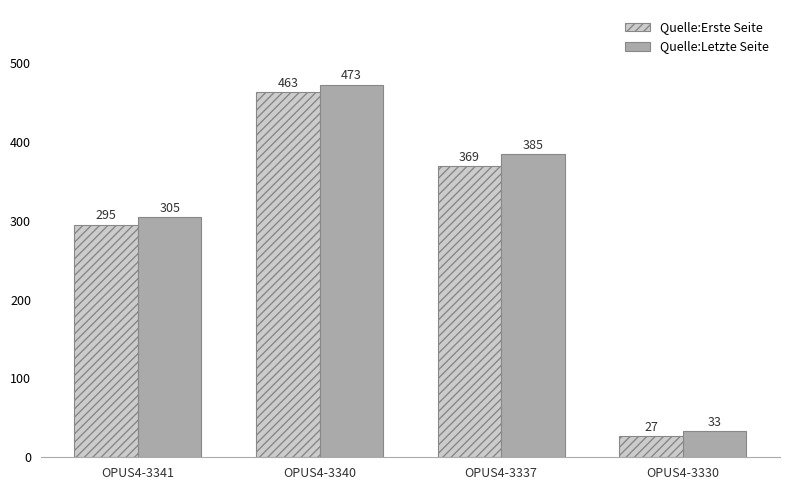

Is it true that Quelle:Erste Seite equals 27 at OPUS4-3330?

True